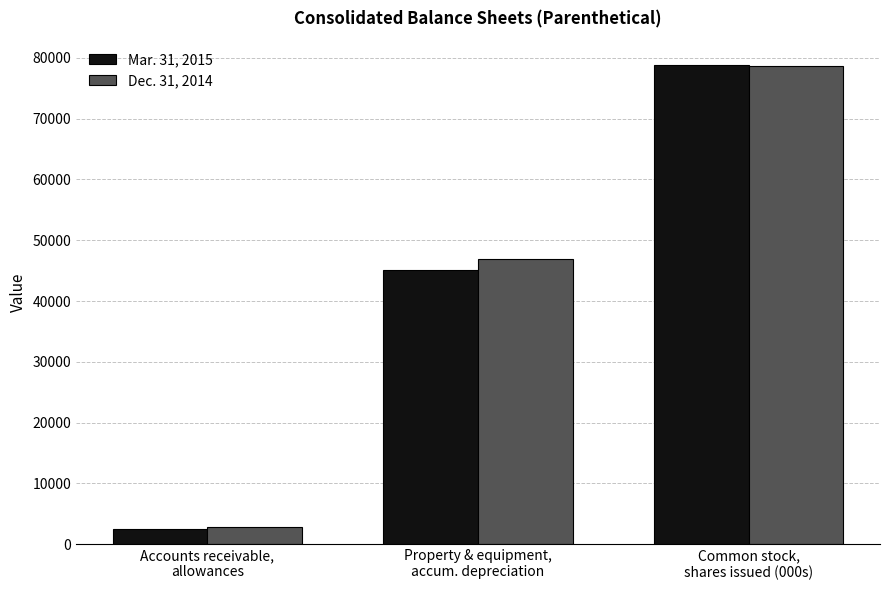

How many values in the Mar. 31, 2015 series are below 45091?

1